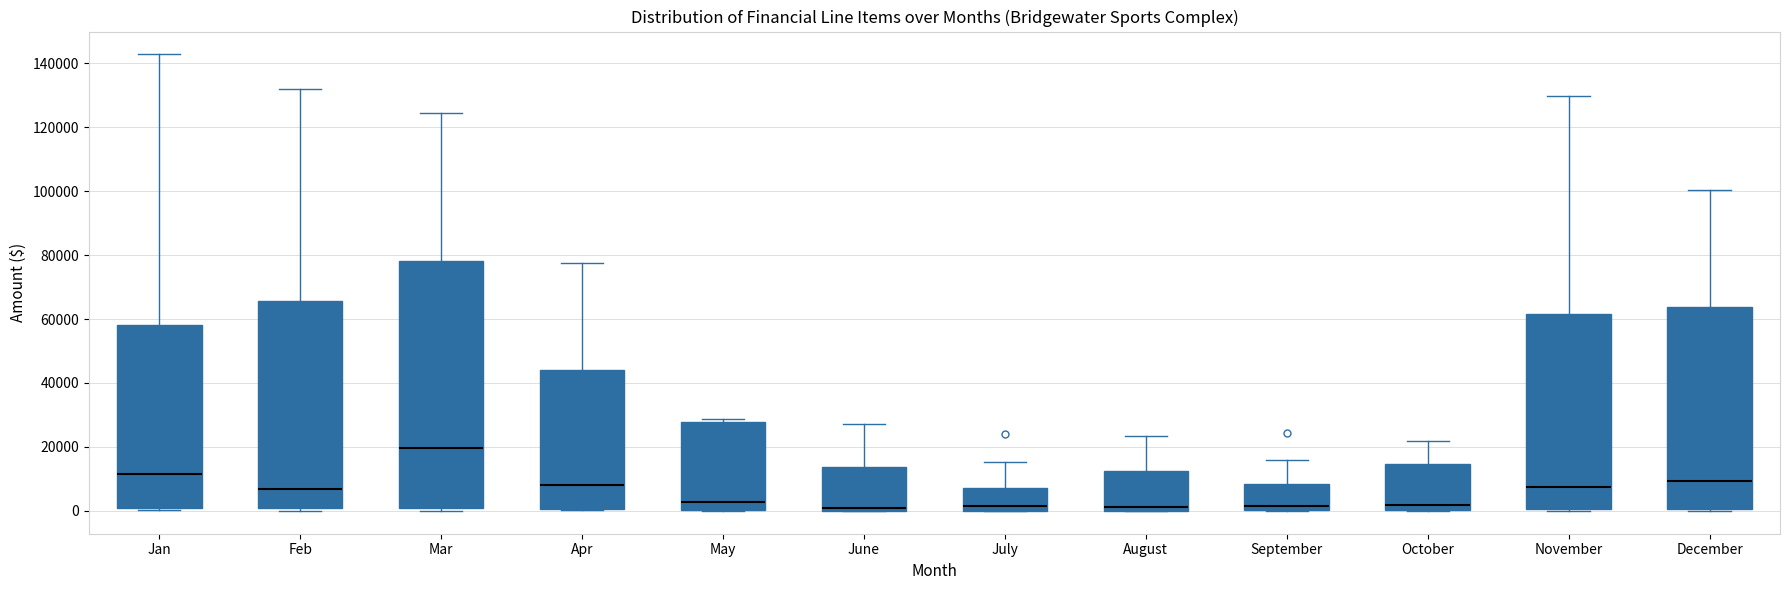

Reading left to right, read every box against the y-axis: the position of its median line, the range the box covers, and the ends of its whiskers. The values are not printed on the chart, so give them approximately, as read against the axis.

Jan: median 12000, box 0 to 58000, whiskers 0 (just below the box's lower edge) to 142000
Feb: median 6000, box 0 to 66000, whiskers 0 (just below the box's lower edge) to 132000
Mar: median 20000, box 0 to 78000, whiskers 0 (just below the box's lower edge) to 124000
Apr: median 8000, box 0 to 44000, whiskers 0 to 78000
May: median 2000, box 0 to 28000, whiskers 0 to 28000 (just above the box's upper edge)
June: median 2000, box 0 to 14000, whiskers 0 to 28000
July: median 2000, box 0 to 8000, whiskers 0 to 16000
August: median 2000, box 0 to 12000, whiskers 0 to 24000
September: median 2000, box 0 to 8000, whiskers 0 to 16000
October: median 2000, box 0 to 14000, whiskers 0 to 22000
November: median 8000, box 0 to 62000, whiskers 0 to 130000
December: median 10000, box 0 to 64000, whiskers 0 (just below the box's lower edge) to 100000